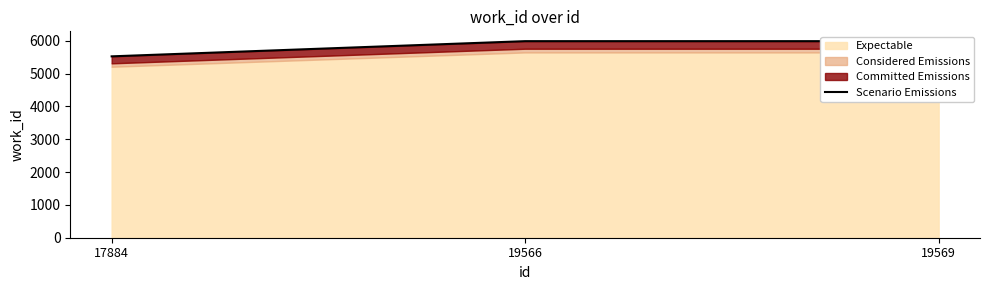

Rank the categories by value from lowest to highest.

17884, 19566, 19569